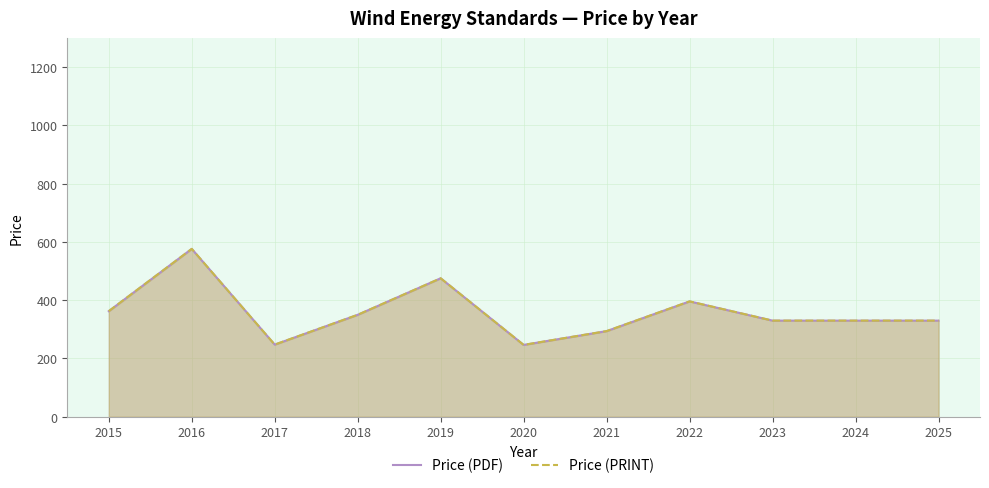

Which series has the largest range (max minus min)?

Price (PDF)